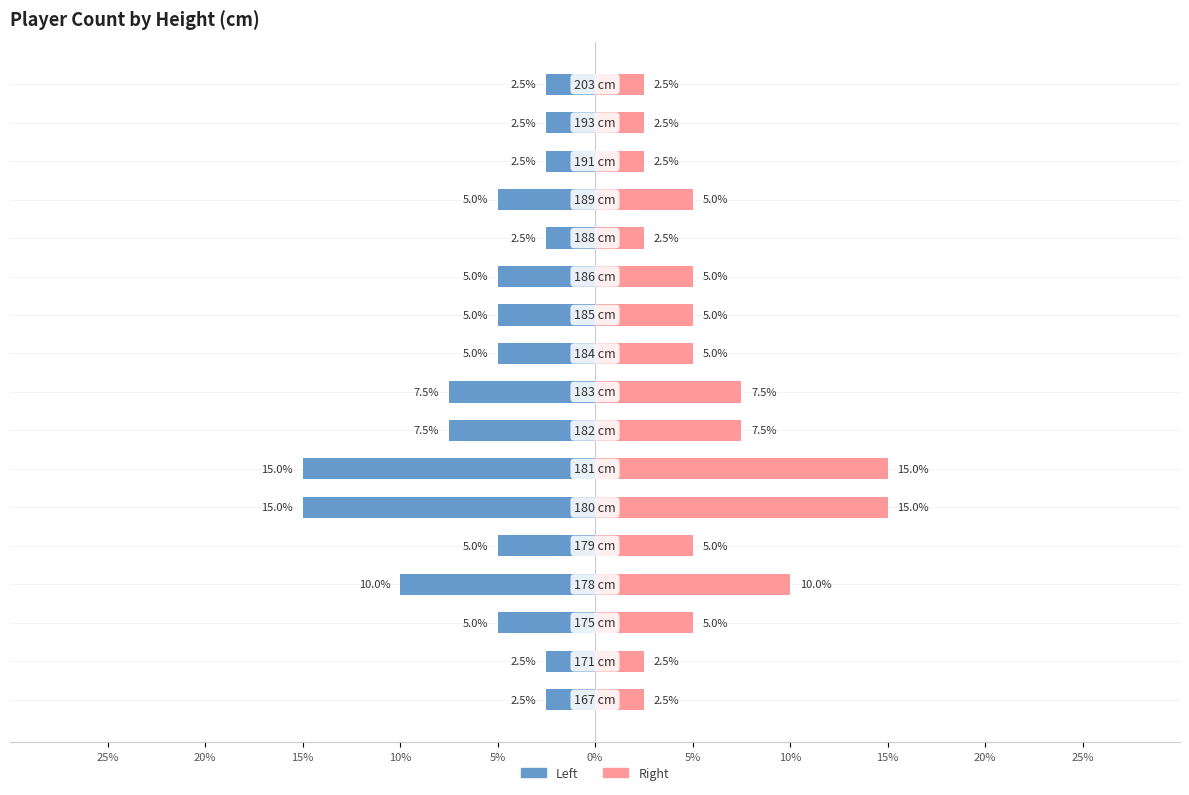

How many values in the Right (Female style) series exceed 5?

5